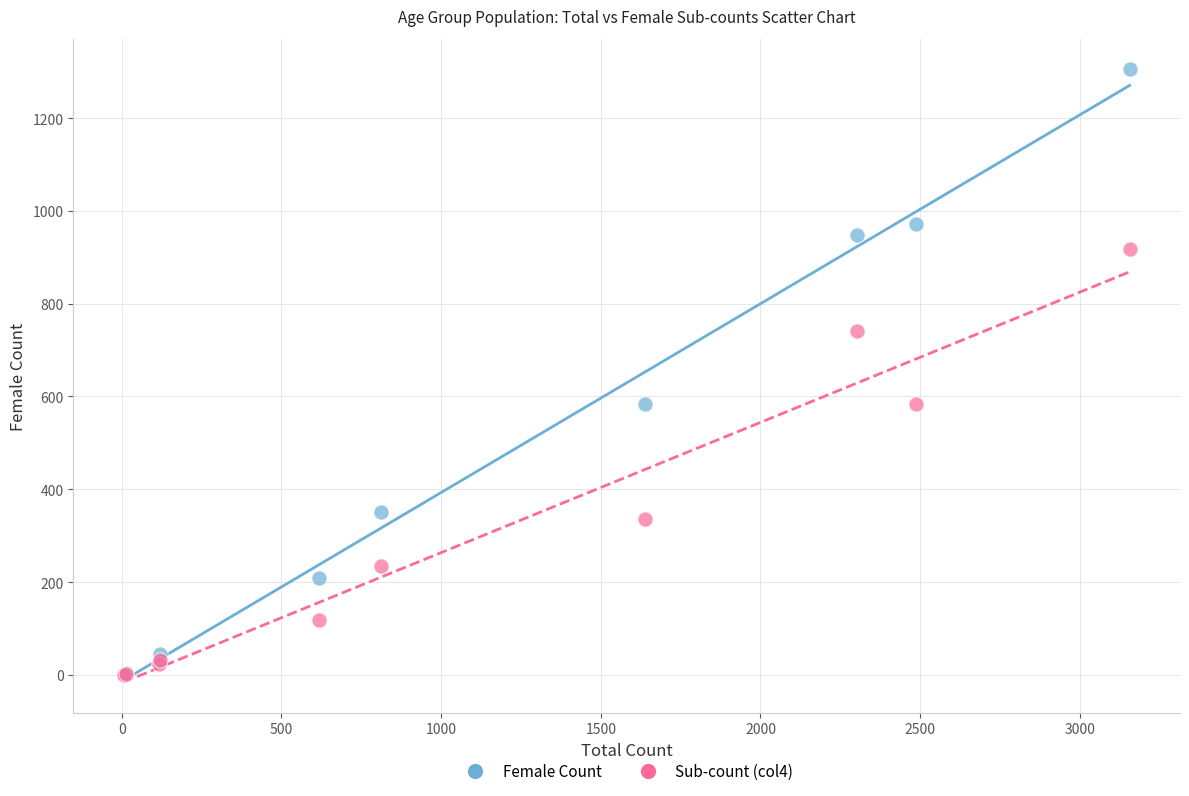

Which series contains the highest Y value?

Female Count